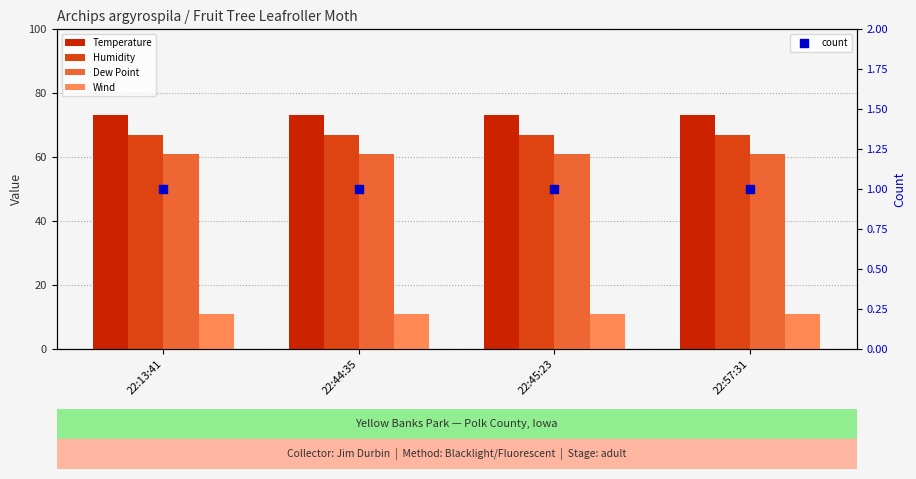

At which category is the sum across all series the highest?

22:13:41